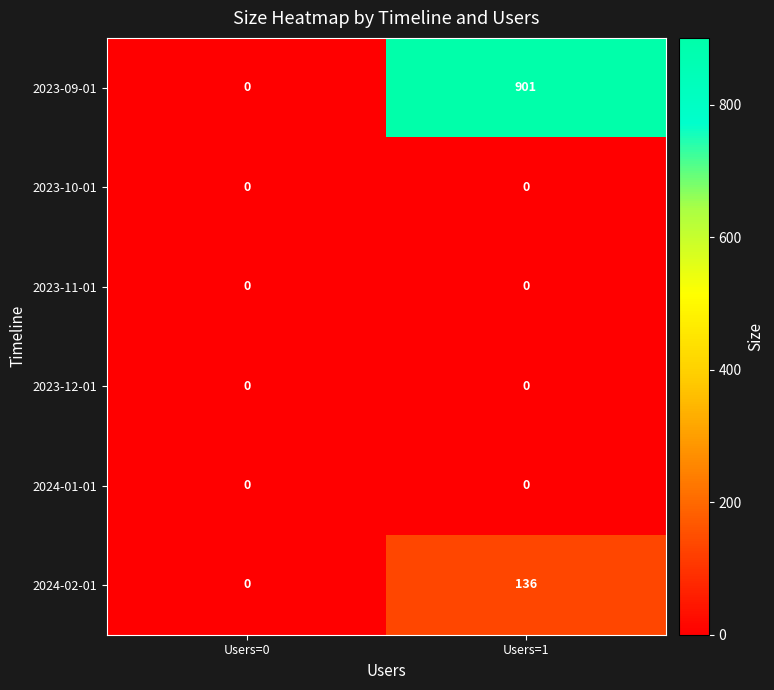

Which series has the widest spread of values?

2023-09-01